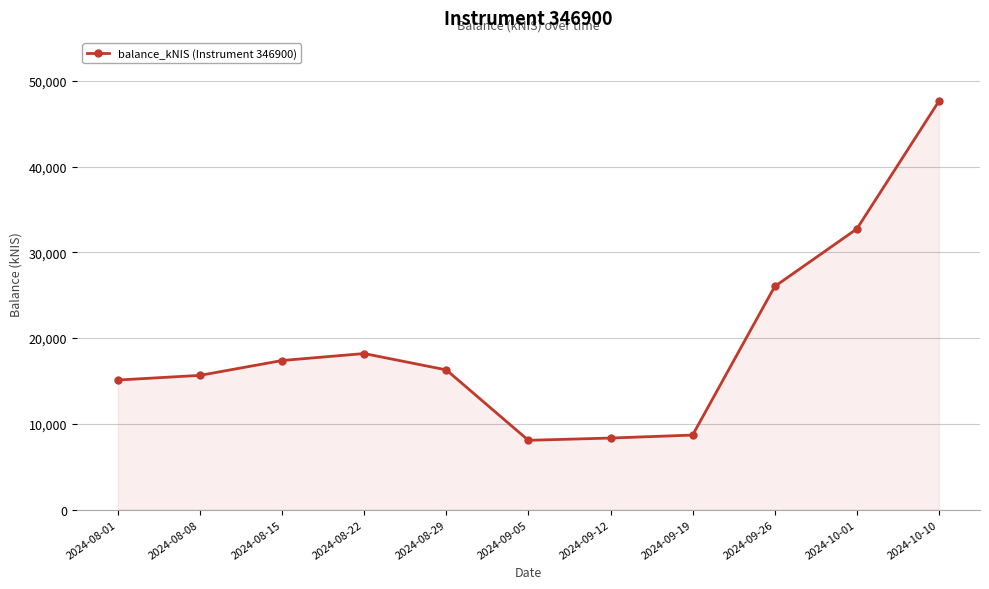

Where does the data first go above 16284?

2024-08-15